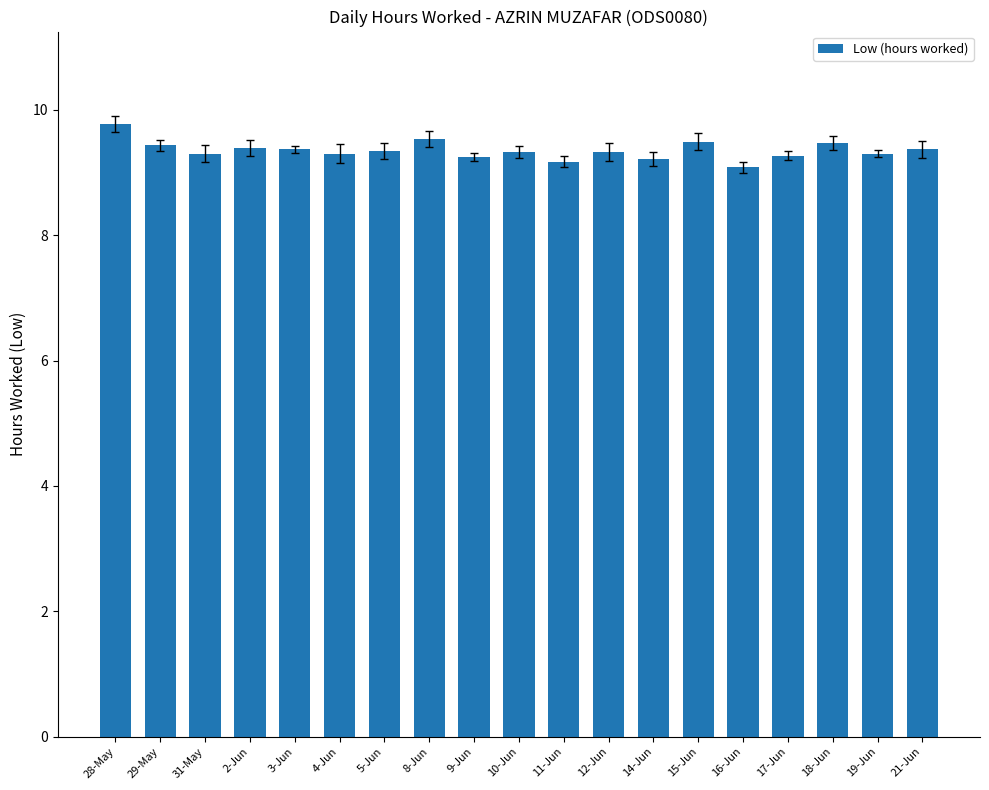

What is the greatest value displayed?

9.8